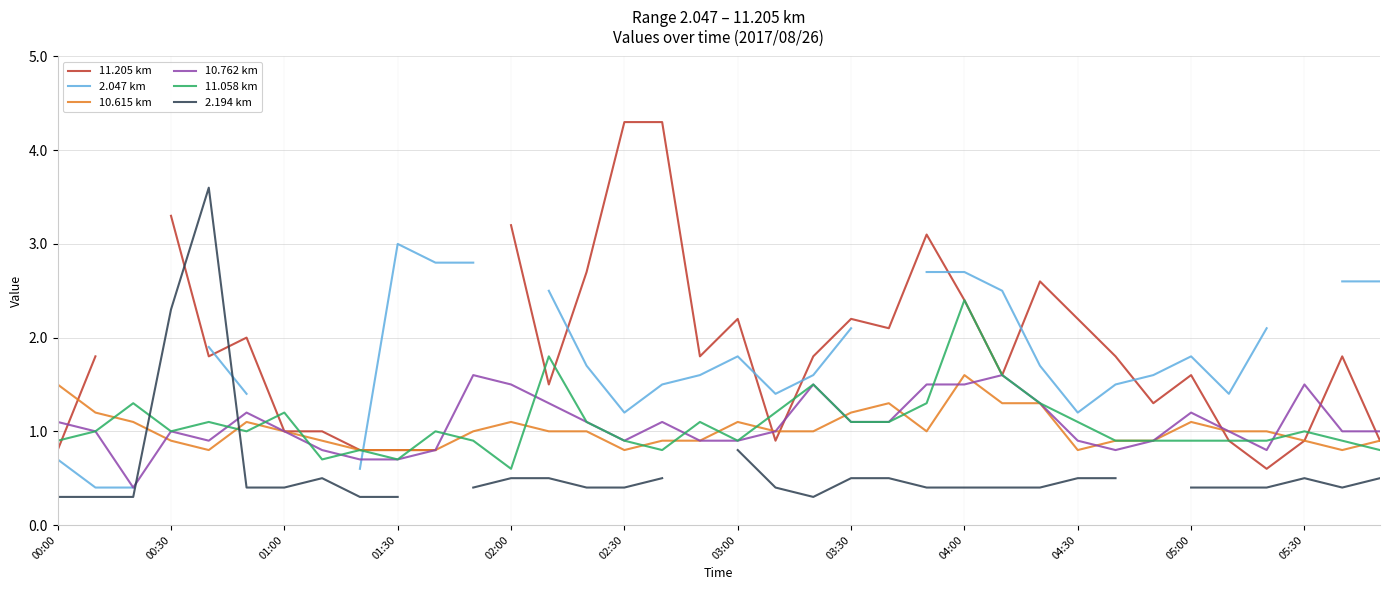

Read the 2.194 km value at 32.

0.4